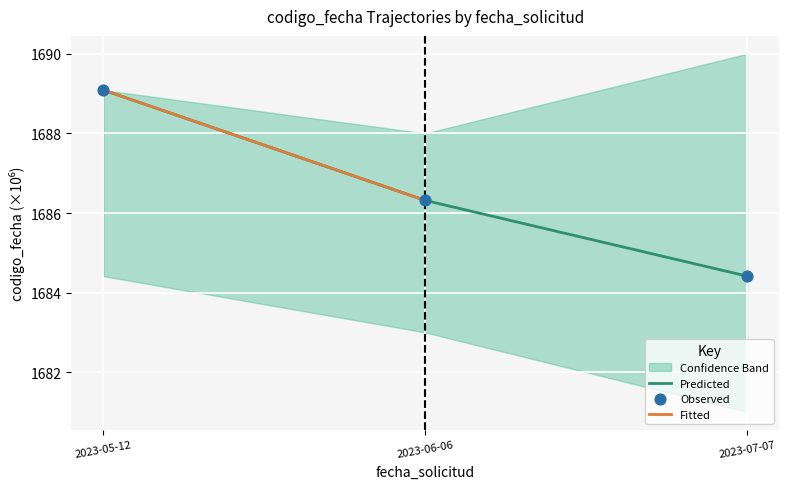

Where is Predicted nearest to the value 1686?

2023-06-06